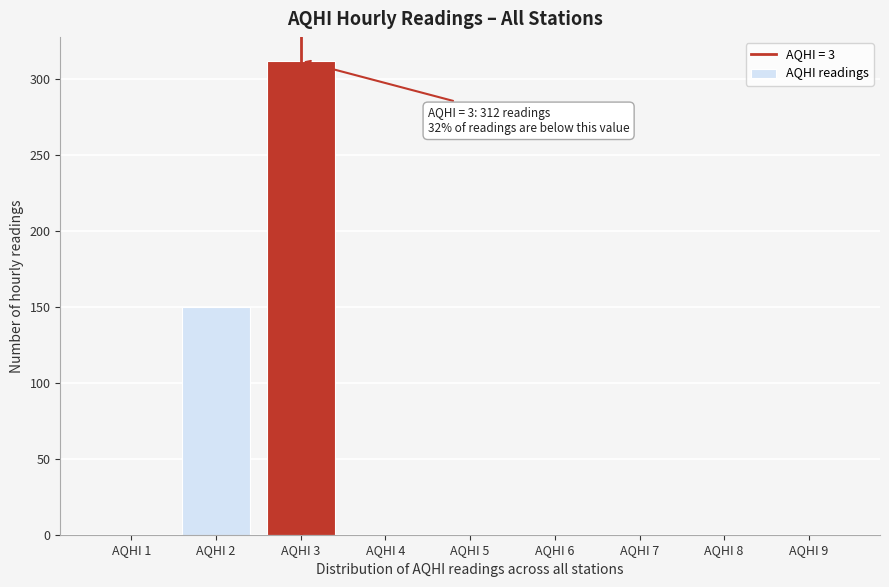

Reading left to right, transcribe all the data shown in this chart.

AQHI 1=0	AQHI 2=150	AQHI 3=312	AQHI 4=0	AQHI 5=0	AQHI 6=0	AQHI 7=0	AQHI 8=0	AQHI 9=0